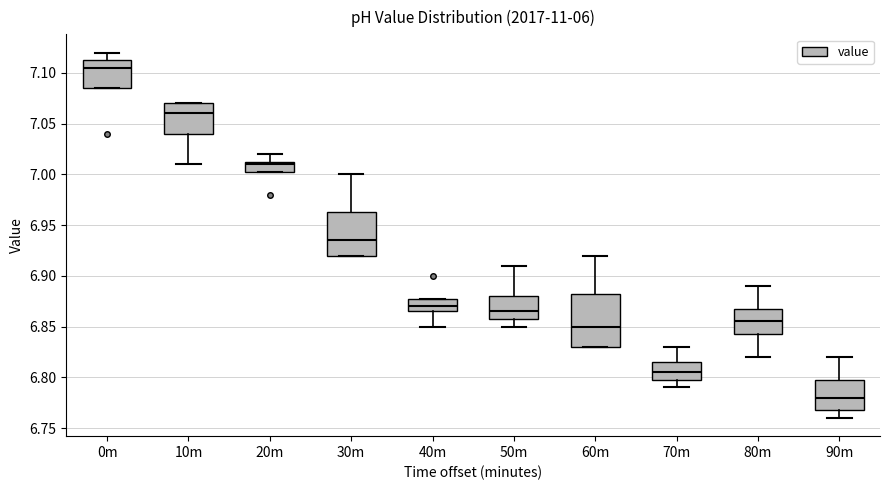

Where does the median line of the box for 70m sit on the y-axis? The values are not printed on the chart, so give them approximately, as read against the axis.

6.805